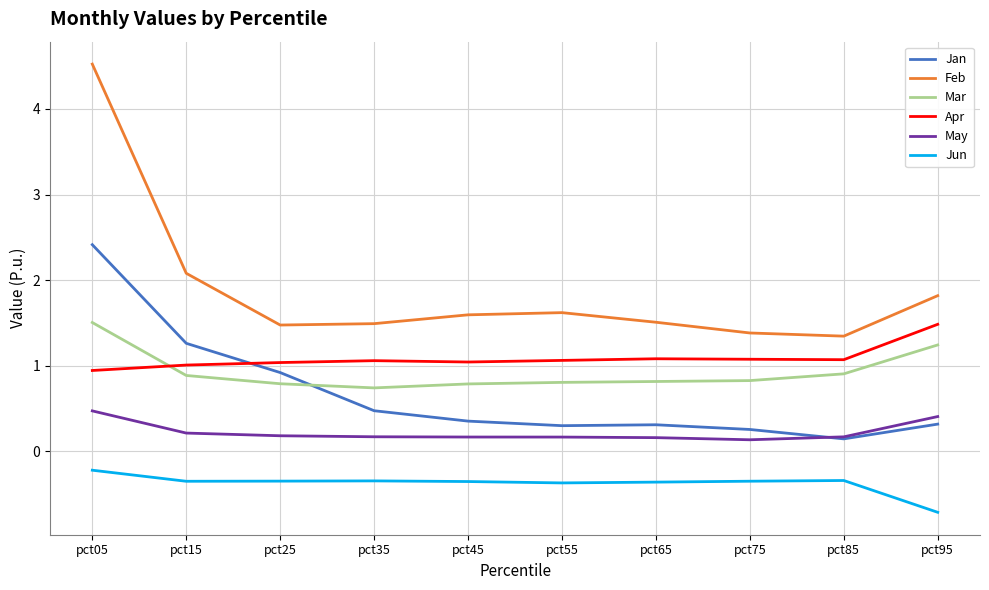

True or false: May and Jun cross at least once.

False